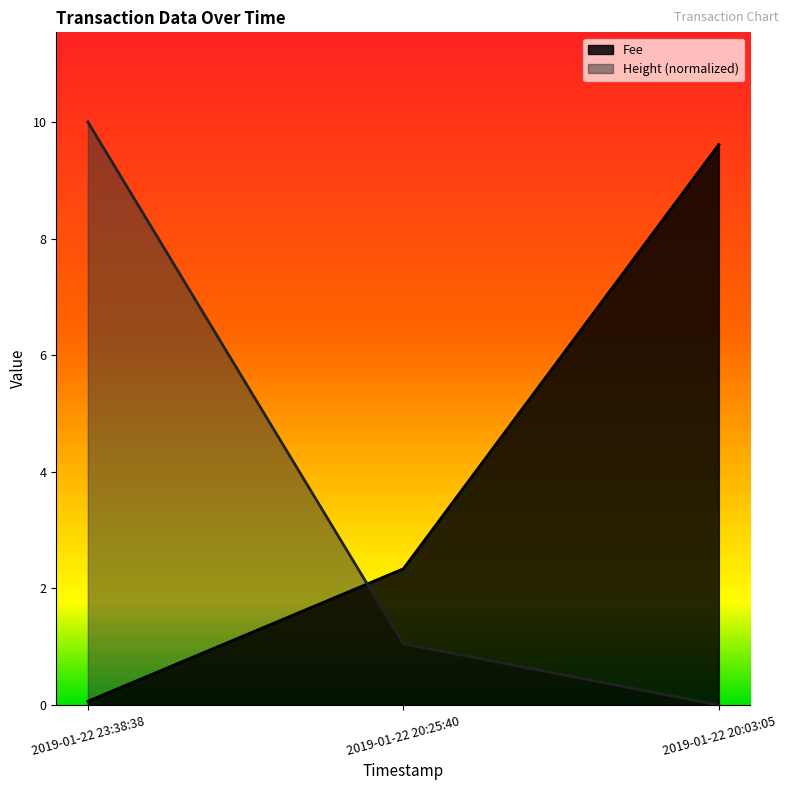

Between 2019-01-22 20:25:40 and 2019-01-22 20:03:05, which series saw the biggest shift?

Fee